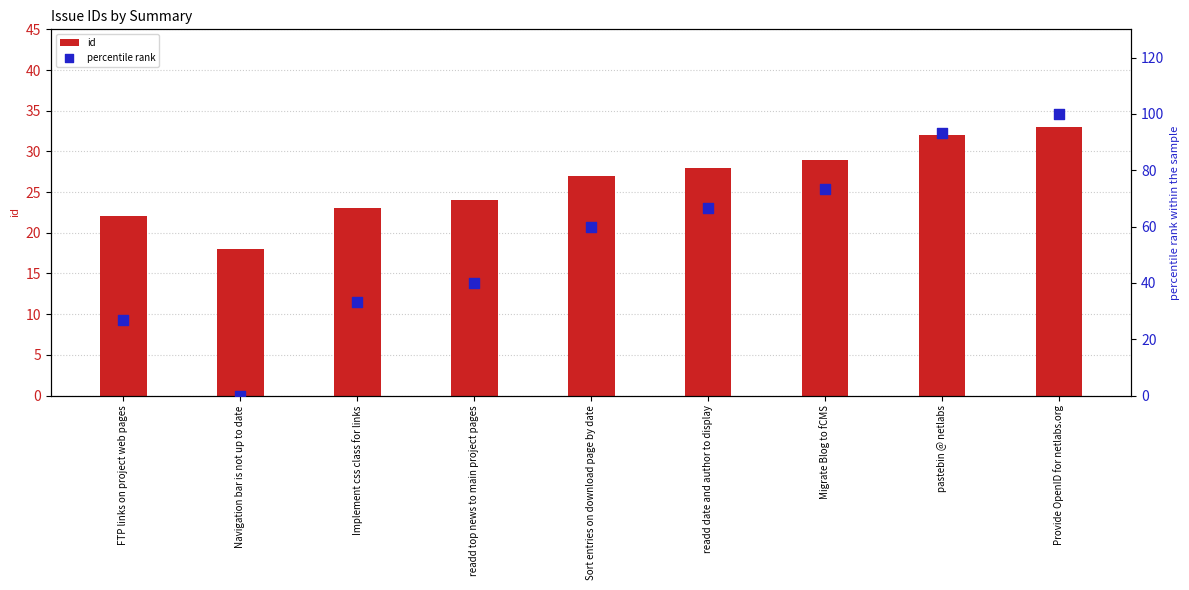

Which series reaches the maximum Y coordinate?

percentile rank